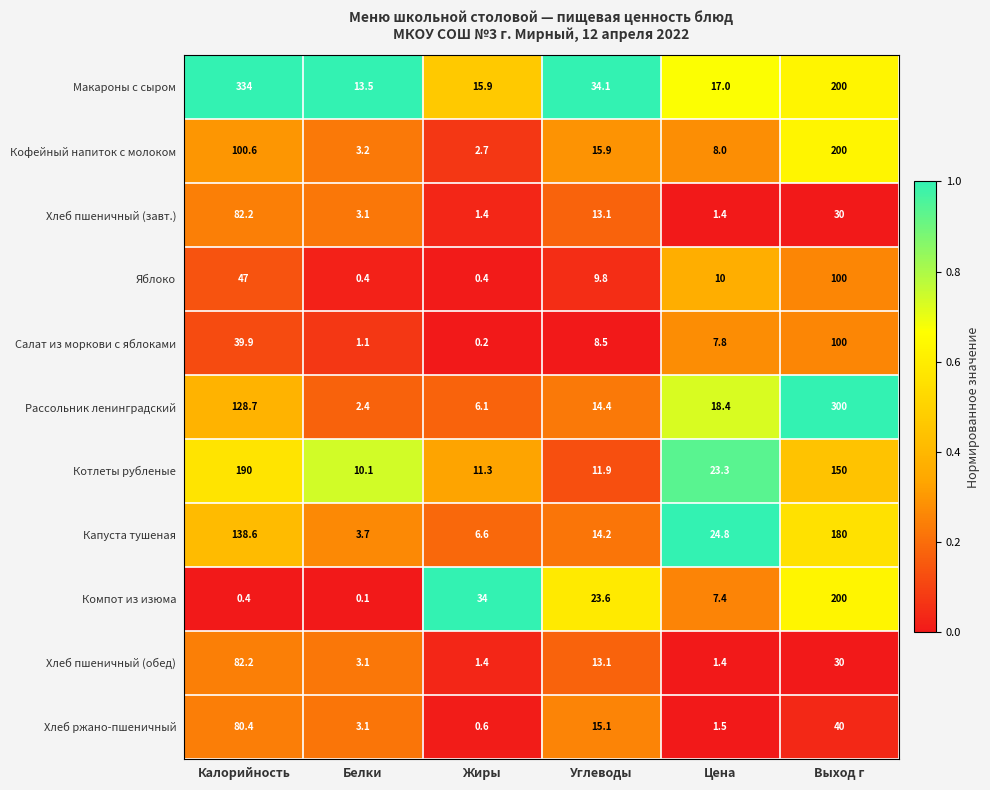

What value does the Хлеб пшеничный (завт.) series have at Углеводы?

13.1